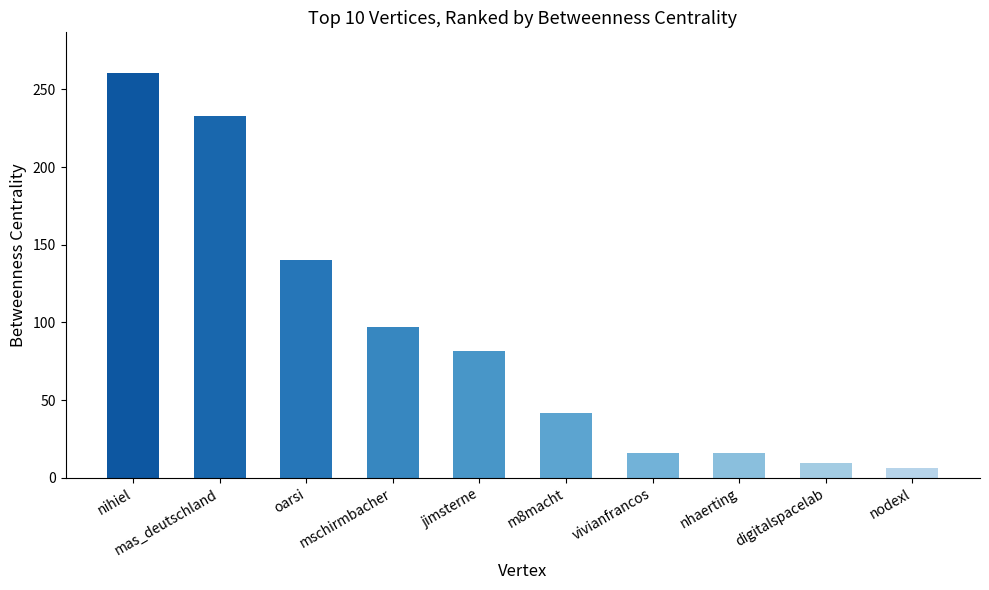

Between mschirmbacher and nihiel, which is larger?

nihiel